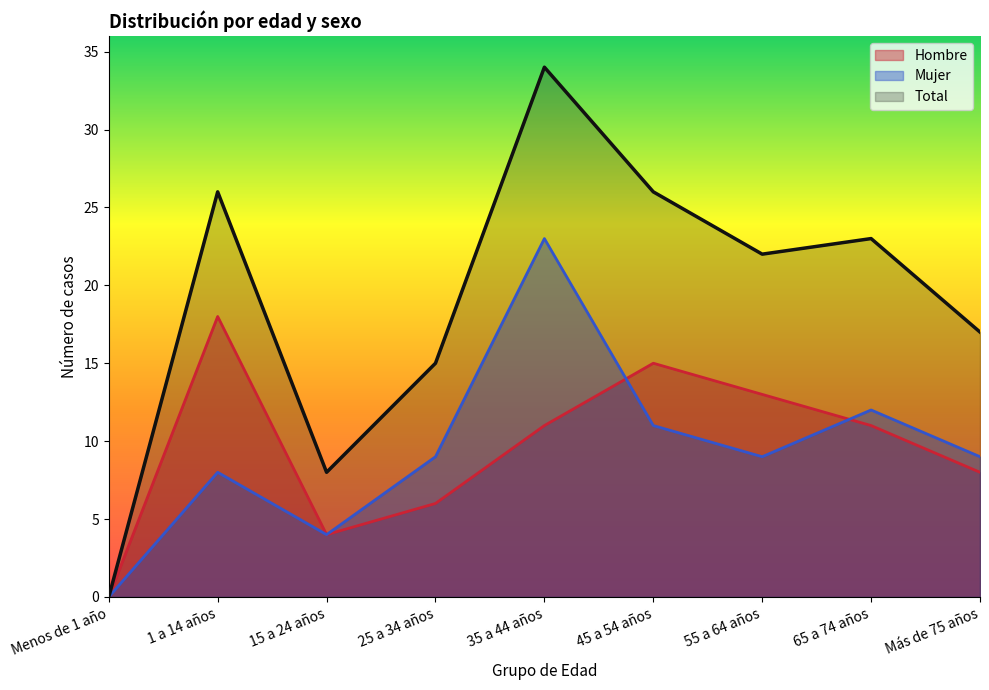

How many lines are shown in the chart?

3